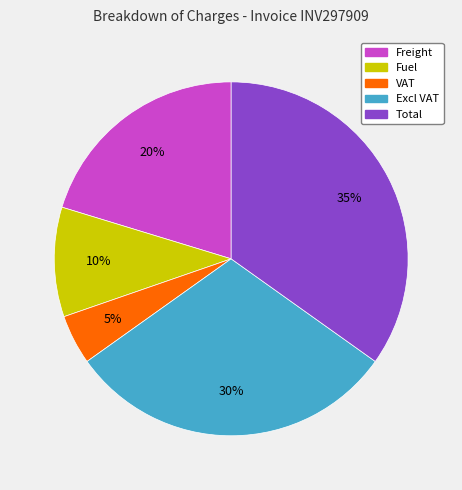

What percentage is the Total slice, to the nearest percent?

35%